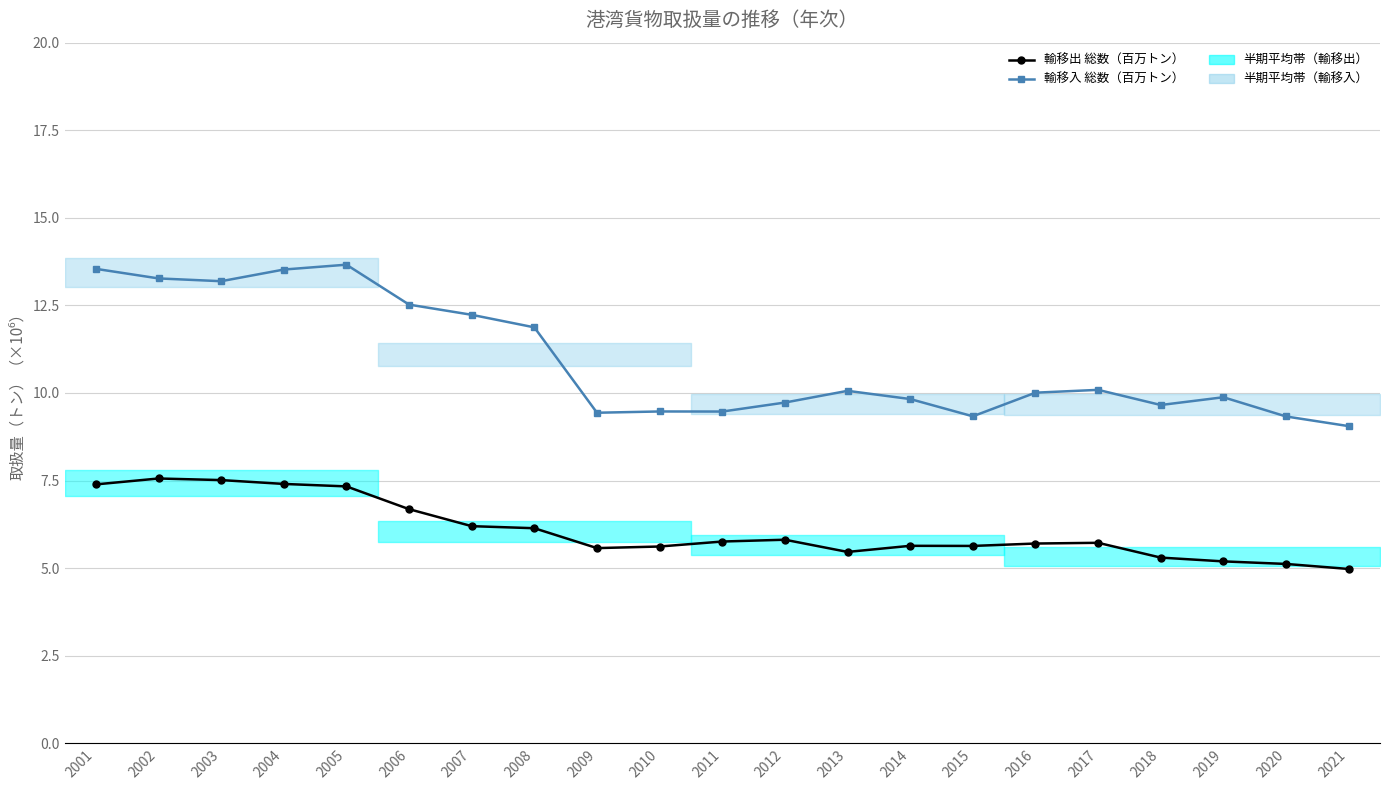

What is the sum of the 輸移出 総数（百万トン） values at 2005 and 2014?

13.0